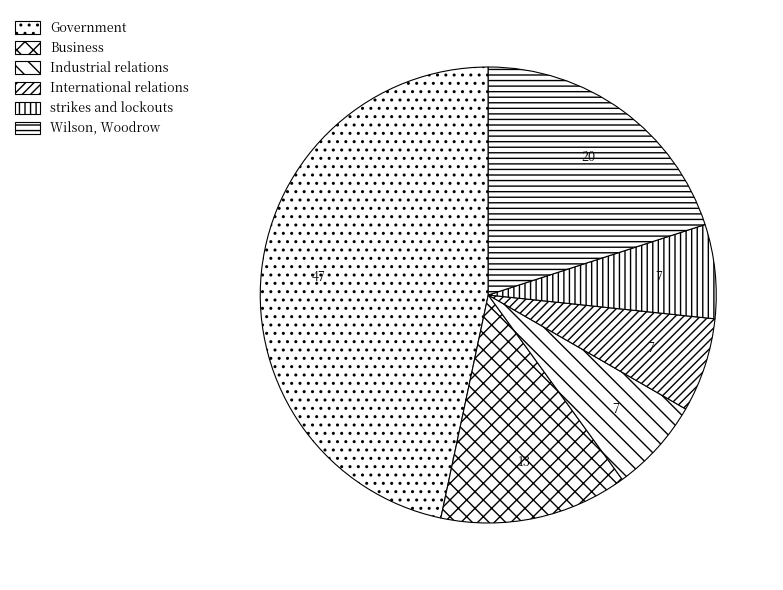

Which category has the biggest portion of the pie?

Government